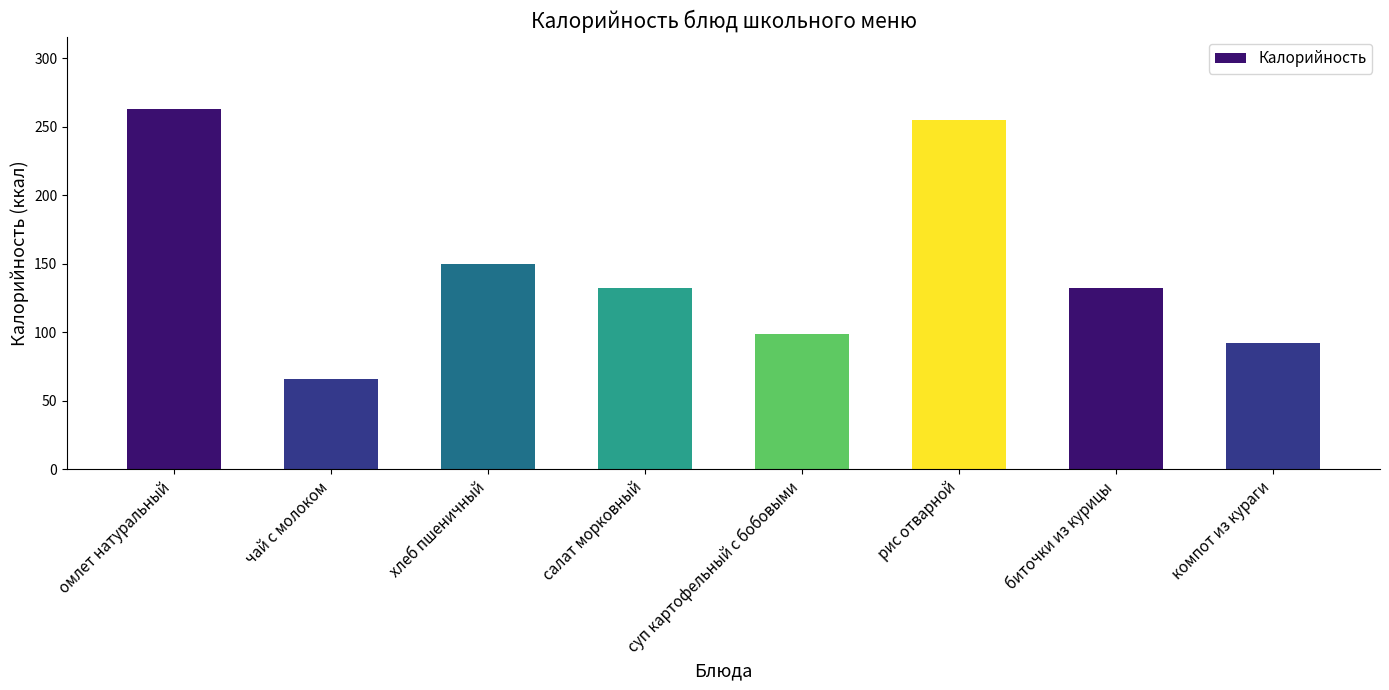

What is the label of the 5th bar from the right?

салат морковный